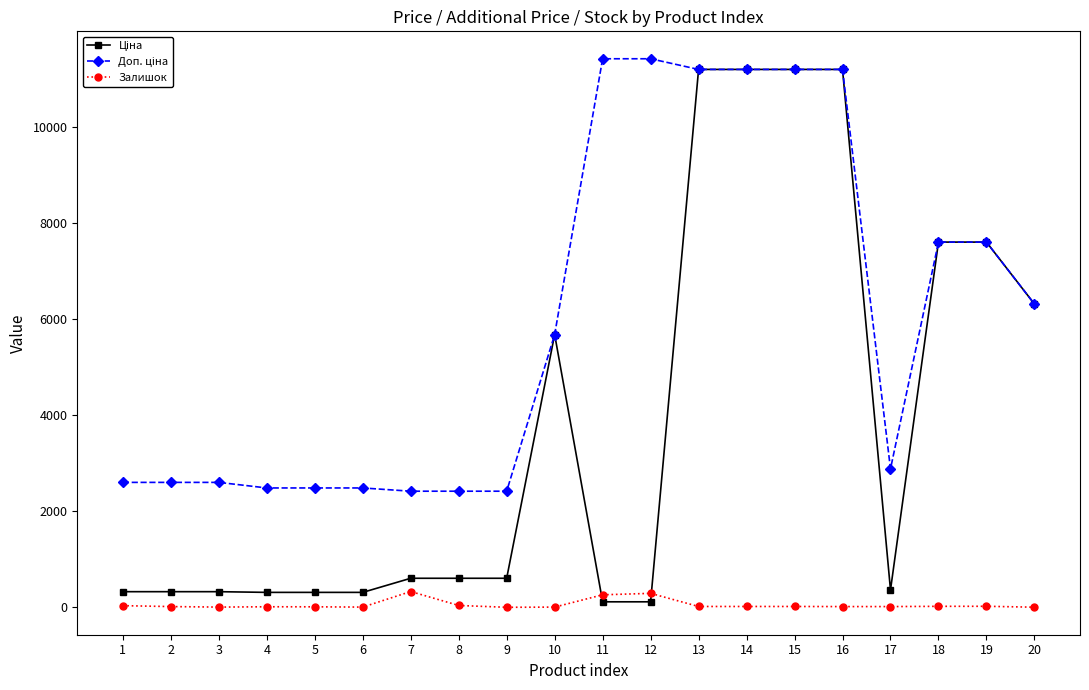

What is the value of the Залишок point at the 7th from the left?

328.0